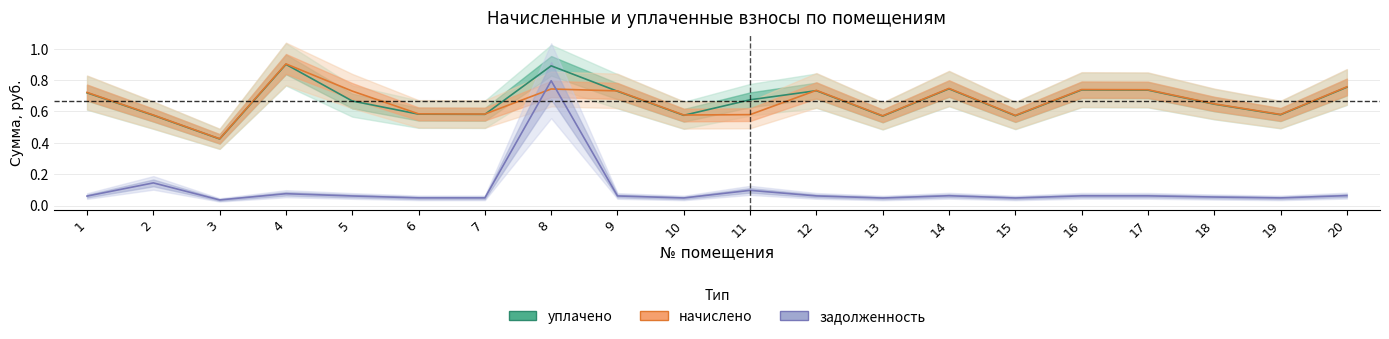

What is the minimum value for начислено?

0.4